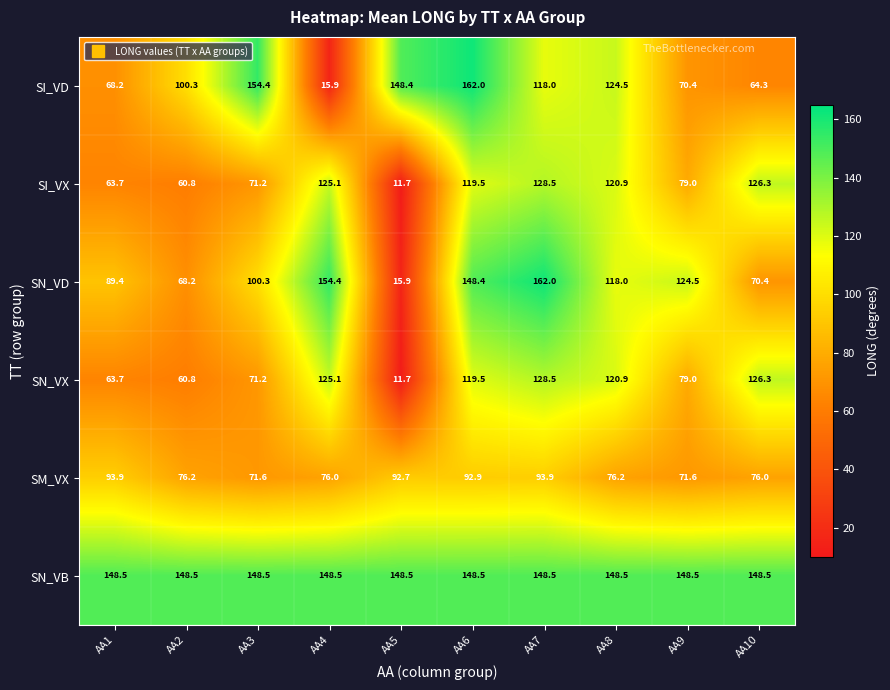

The SI_VD series shows 30.2 at AA9. True or false?

False